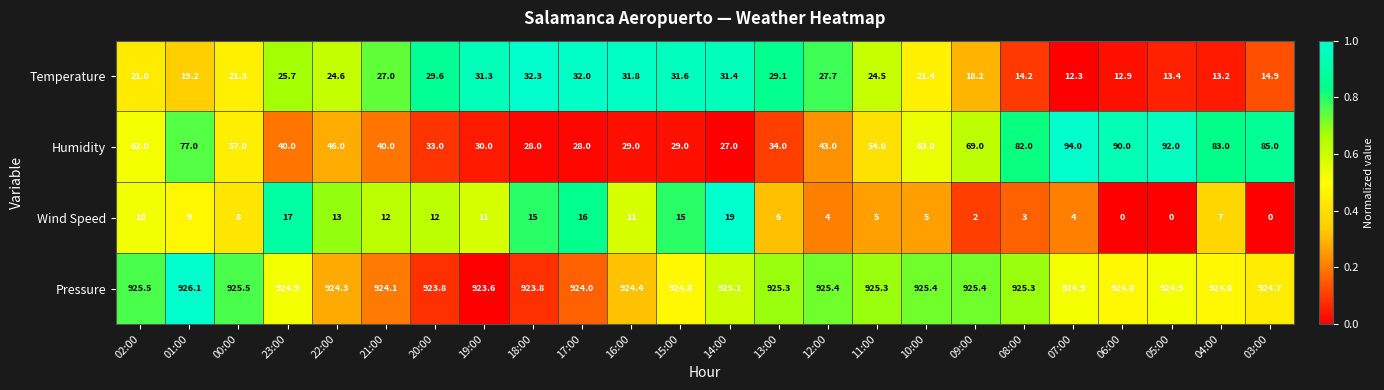

What is the difference between the maximum and second lowest values in the Temperature series?

19.4